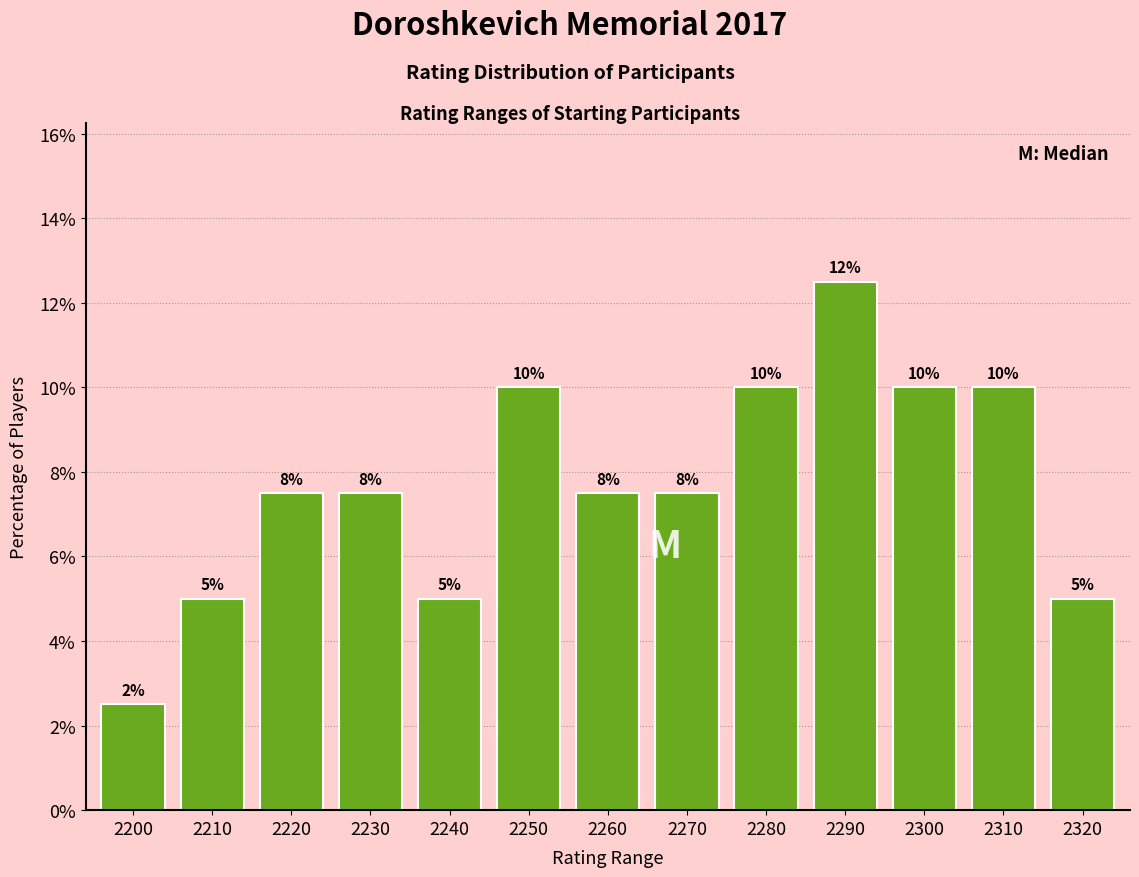

The chart shows a value of 6.7 at 2320. True or false?

False